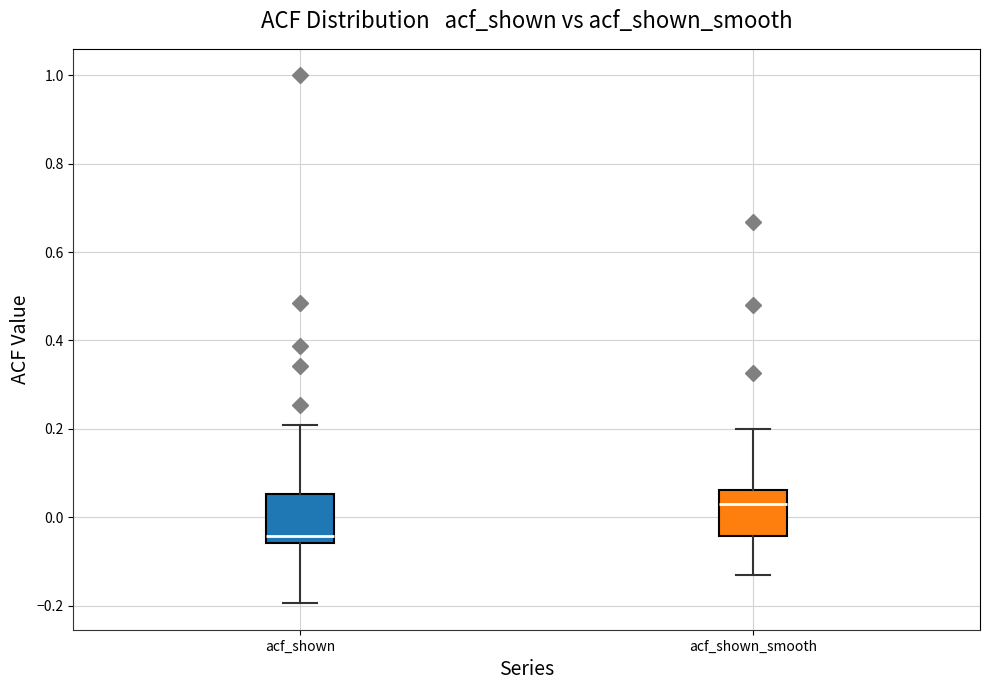

Which box's median line is the highest?

acf_shown_smooth